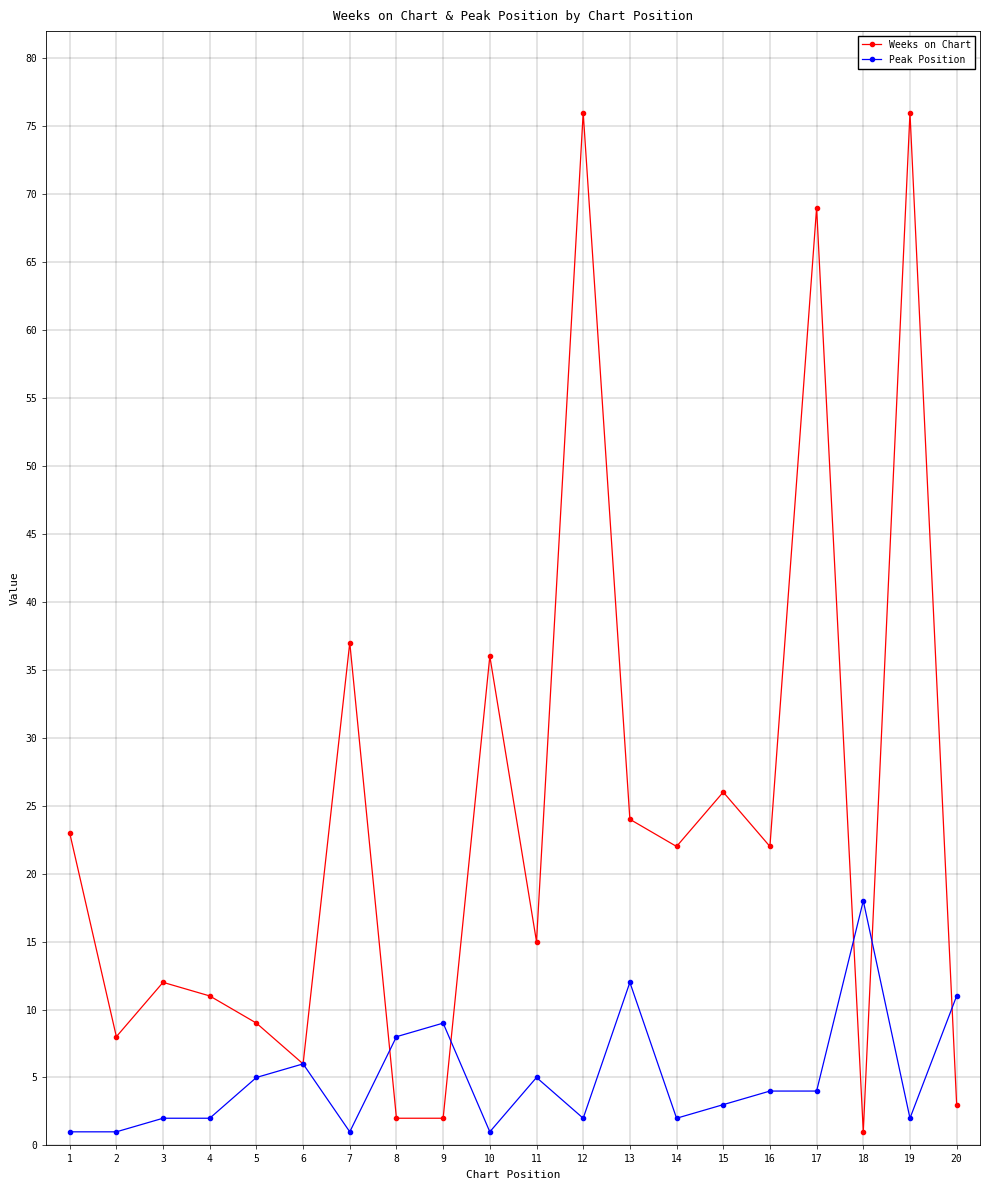

Which series ends up on top after the final intersection of Peak Position and Weeks on Chart?

Peak Position